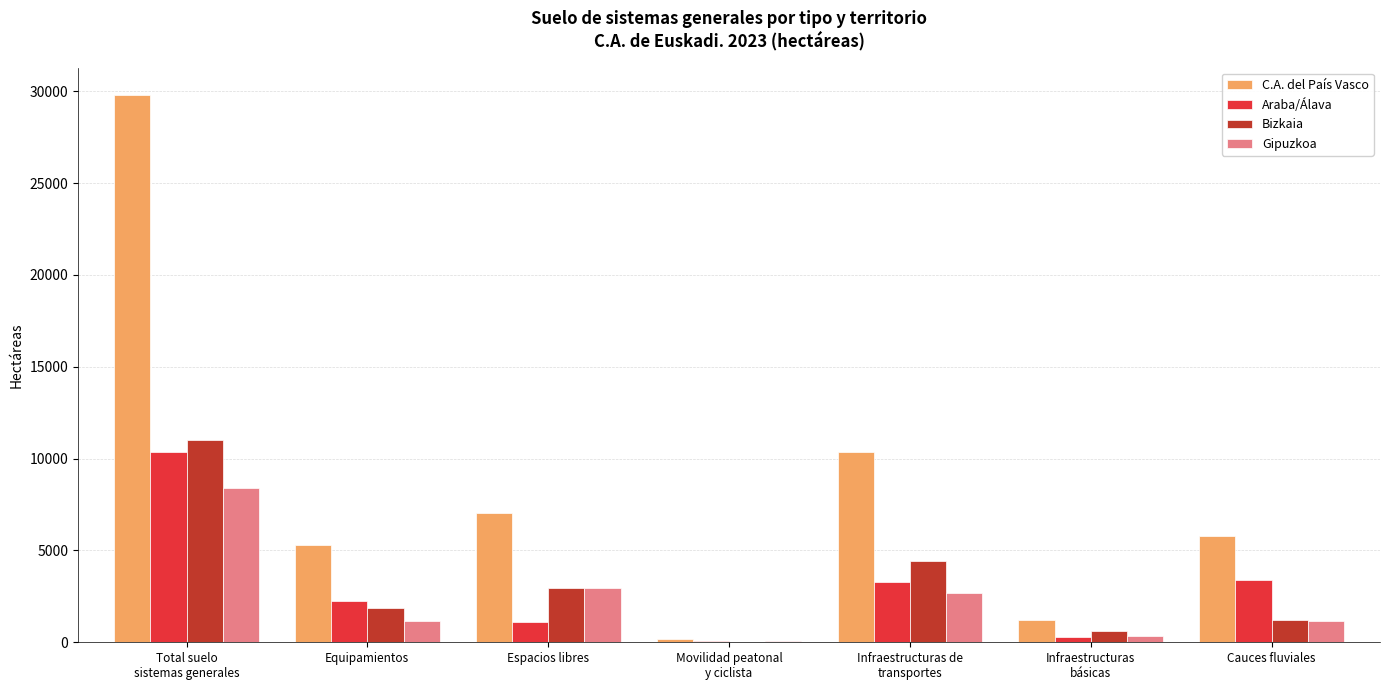

Are the bars grouped side by side (vs. stacked)?

Yes